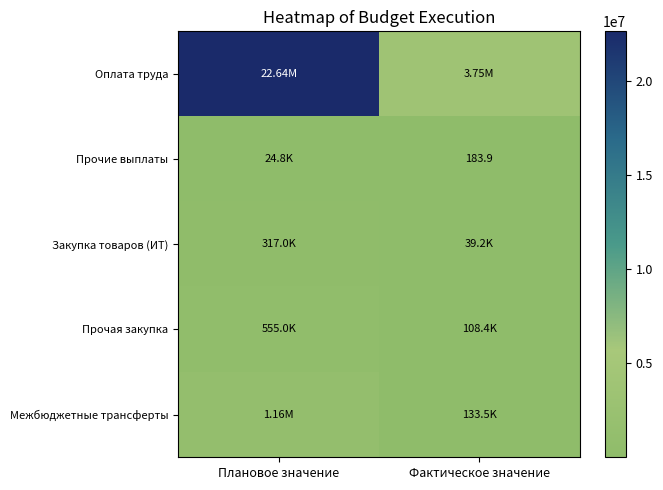

What is the approximate value of Прочая закупка at Фактическое значение?

108380.0